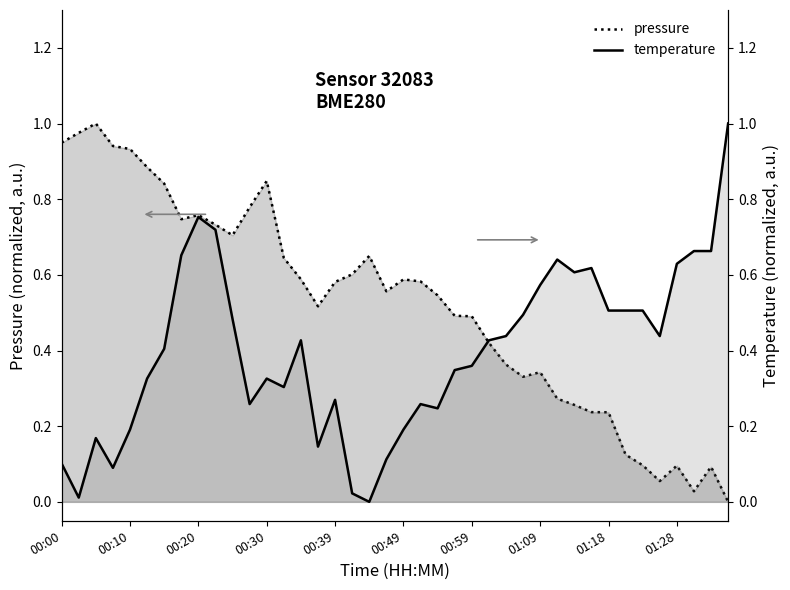

Reading left to right, transcribe all the data shown in this chart.

pressure: 0.9	1.0	1.0	0.9	0.9	0.9	0.8	0.7	0.8	0.7	0.7	0.8	0.8	0.6	0.6	0.5	0.6	0.6	0.7	0.6	0.6	0.6	0.5	0.5	0.5	0.4	0.4	0.3	0.3	0.3	0.3	0.2	0.2	0.1	0.1	0.1	0.1	0.0	0.1	0.0
temperature: 0.1	0.0	0.2	0.1	0.2	0.3	0.4	0.7	0.8	0.7	0.5	0.3	0.3	0.3	0.4	0.1	0.3	0.0	0.0	0.1	0.2	0.3	0.2	0.3	0.4	0.4	0.4	0.5	0.6	0.6	0.6	0.6	0.5	0.5	0.5	0.4	0.6	0.7	0.7	1.0